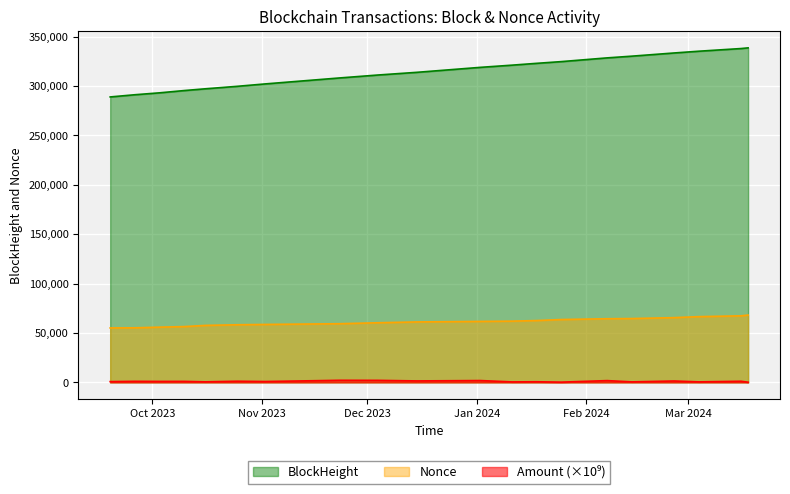

True or false: BlockHeight and Nonce intersect in this chart.

False